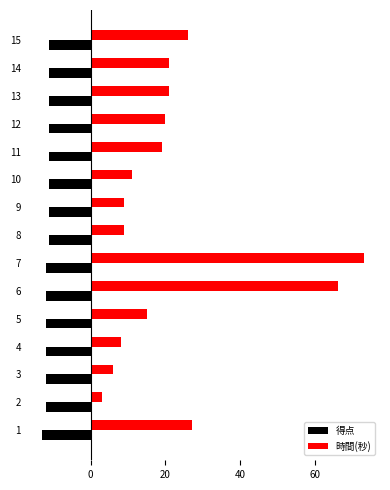

Which series has the largest range (max minus min)?

時間(秒)